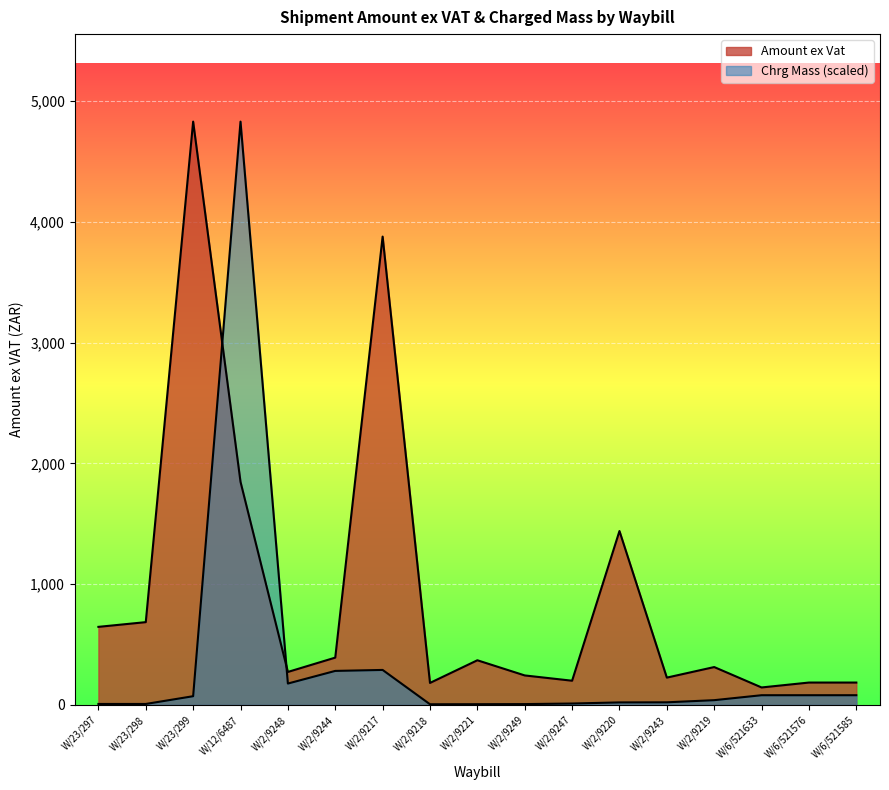

What is the difference between the Chrg Mass values at W/2/9217 and W/2/9220?

268.8